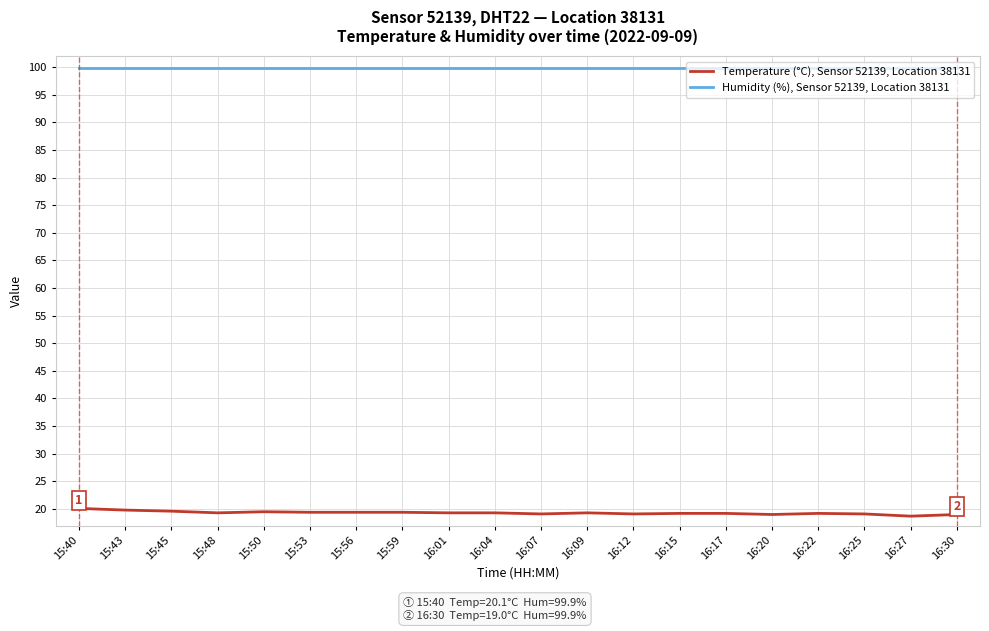

Does the chart have visible grid lines?

Yes